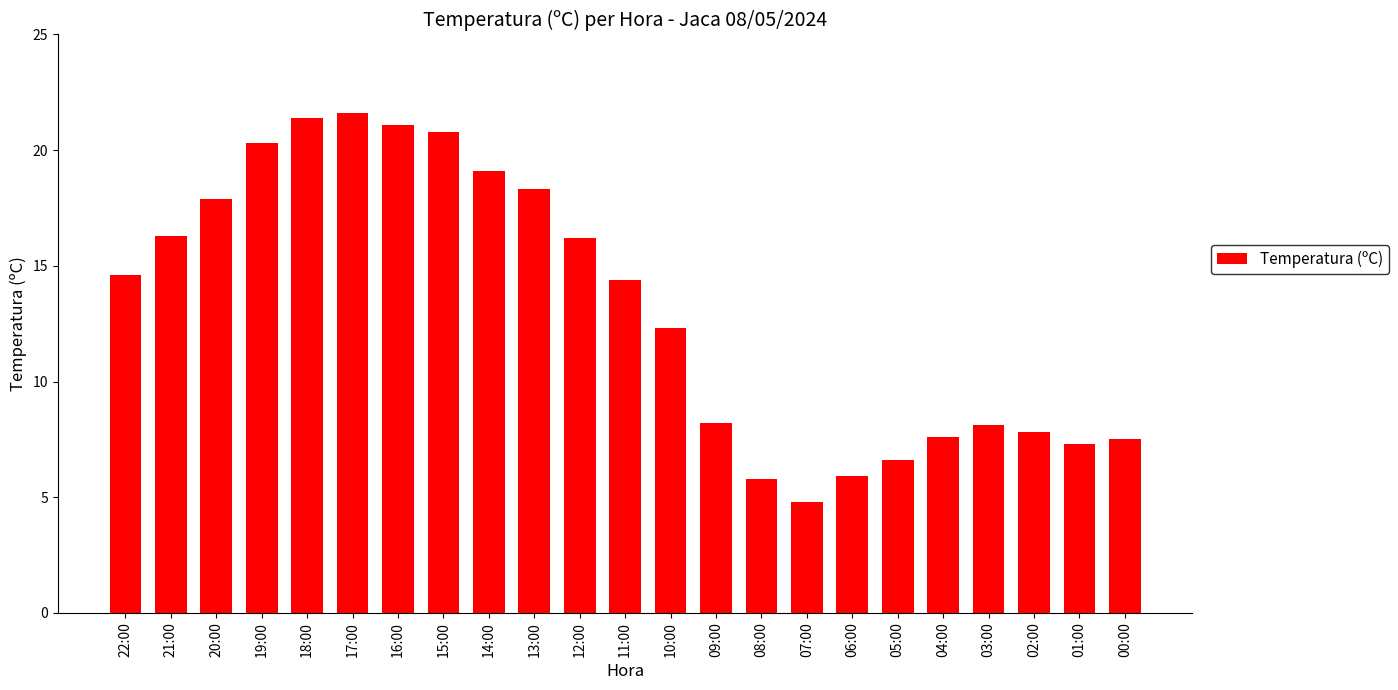

What is the label of the 14th bar from the right?

13:00